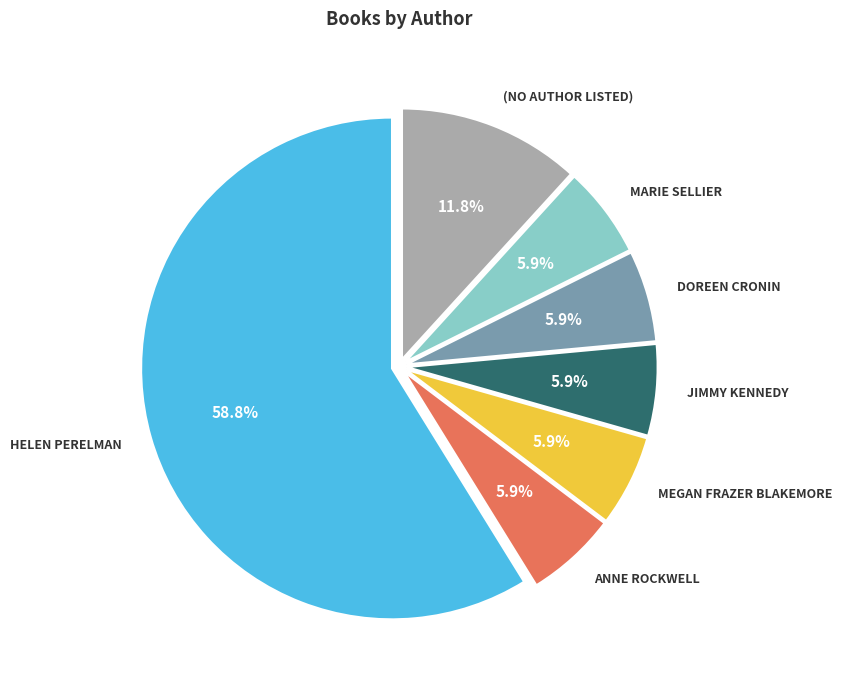

Does any single category account for the majority?

Yes